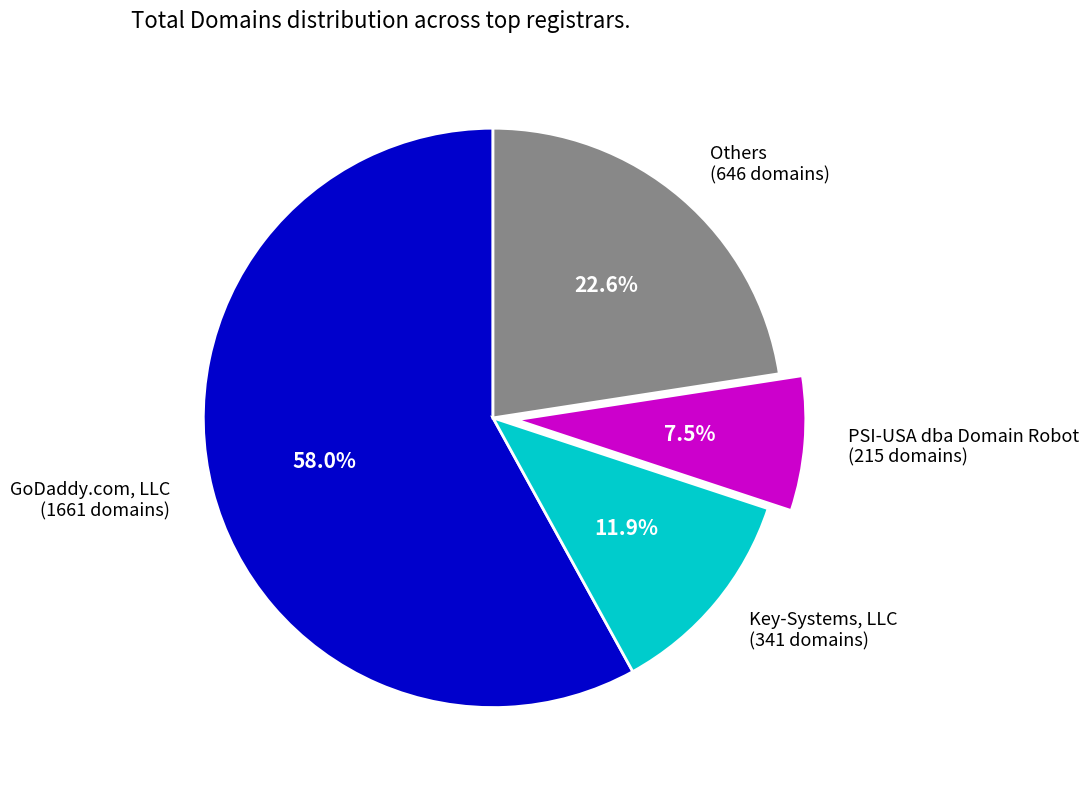

Which has a higher value, PSI-USA dba Domain Robot (215 domains) or GoDaddy.com, LLC (1661 domains)?

GoDaddy.com, LLC (1661 domains)